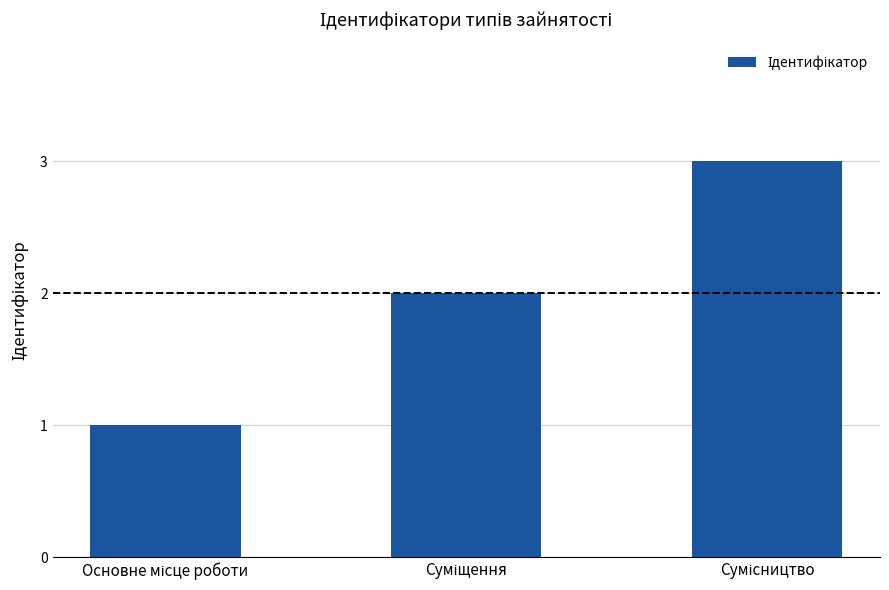

What is the maximum value shown in the chart?

3